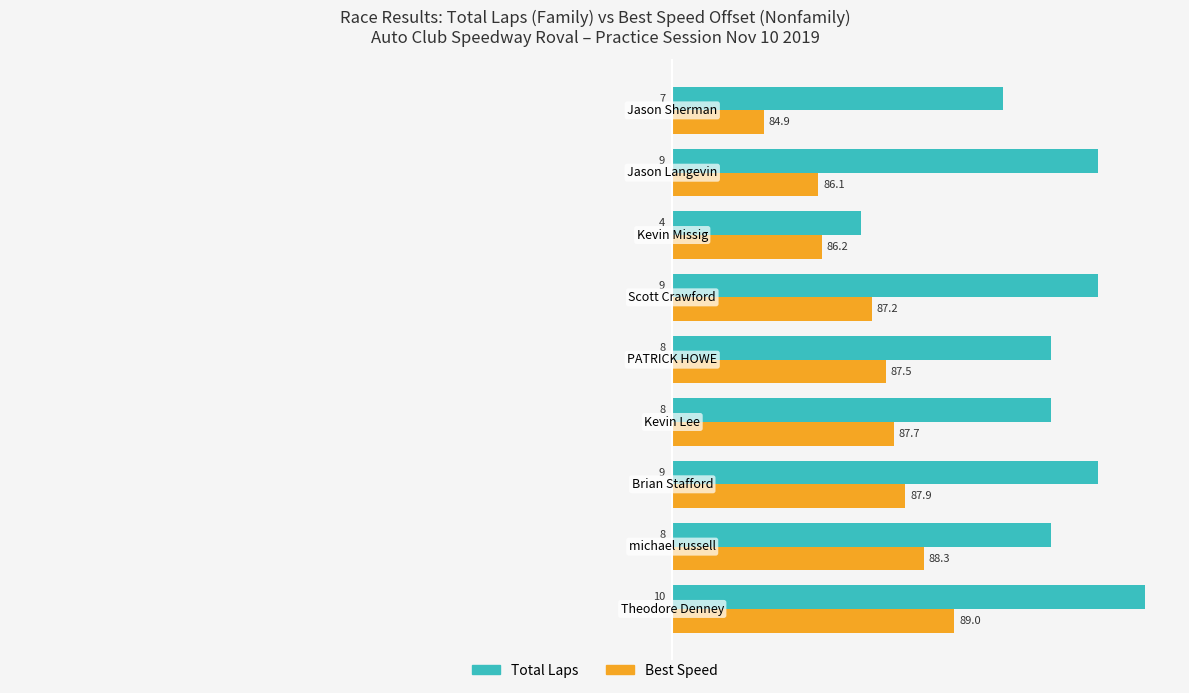

What is the maximum value shown in the chart?

10.0